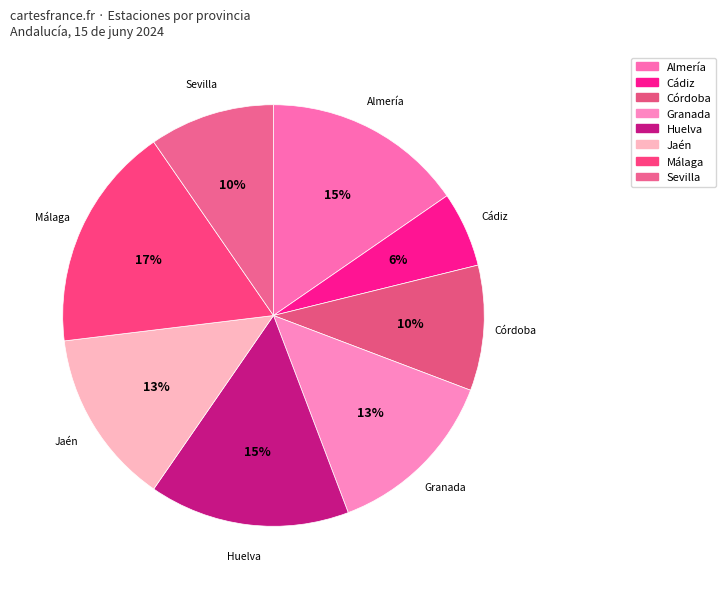

True or false: Cádiz accounts for 25% of the total.

False